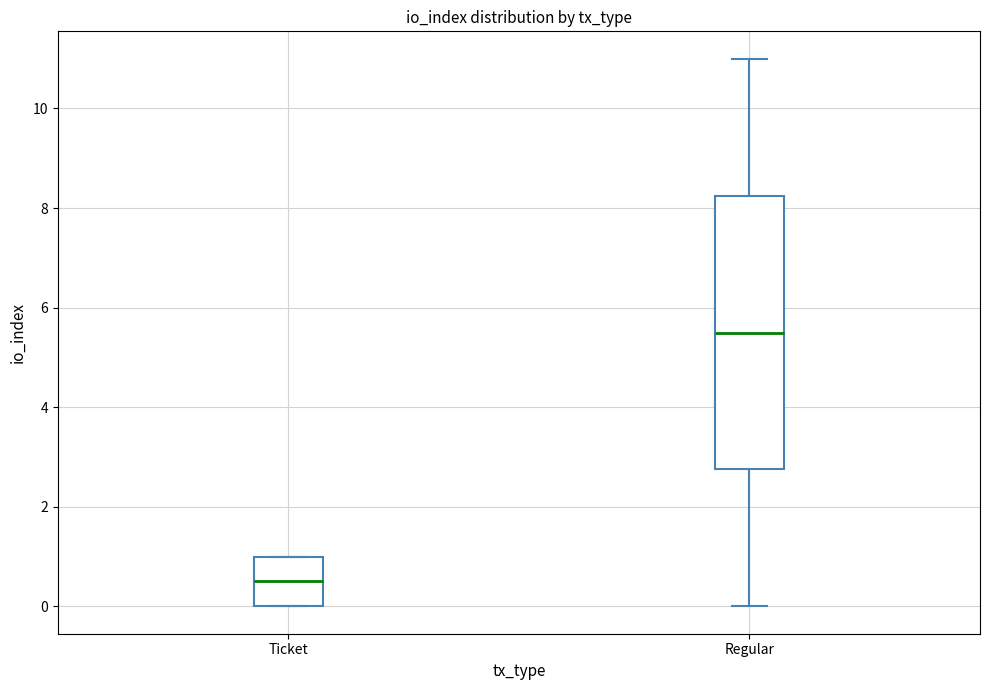

Where does the upper whisker of the box for Regular end on the y-axis? The values are not printed on the chart, so give them approximately, as read against the axis.

11.0